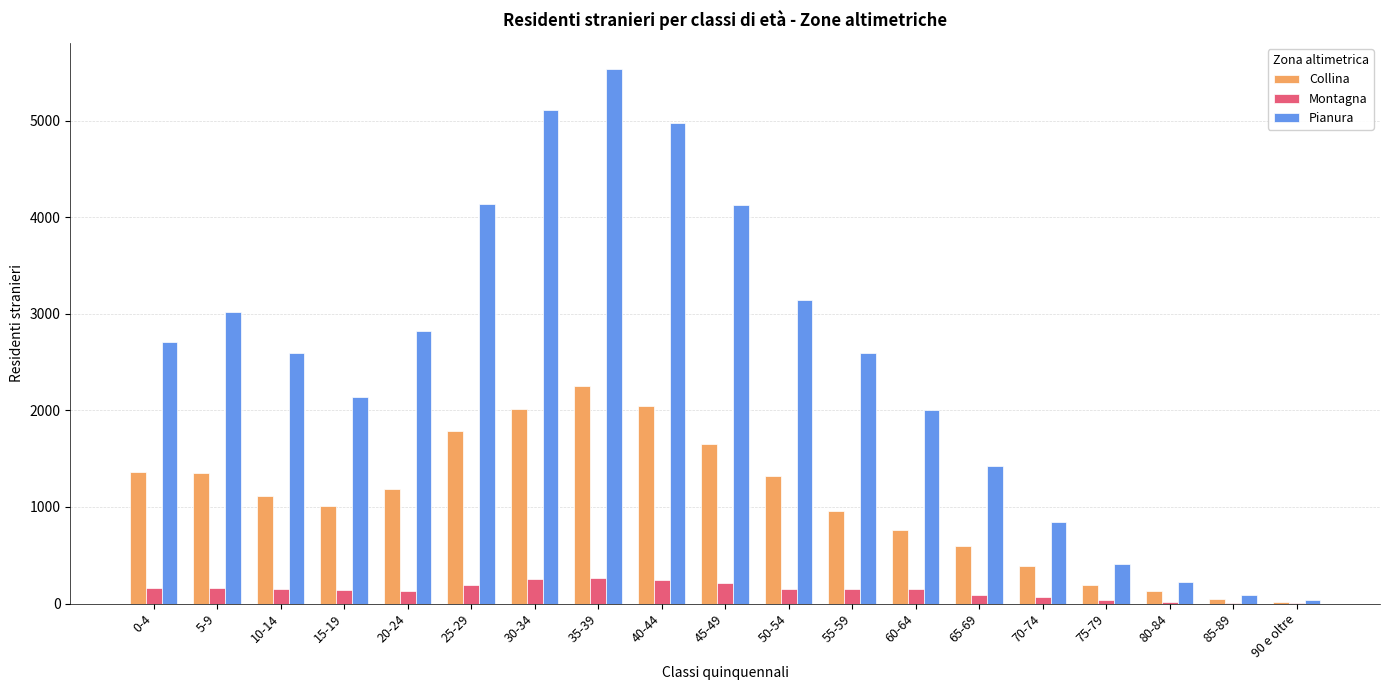

At which category does the chart reach its peak across all series?

35-39